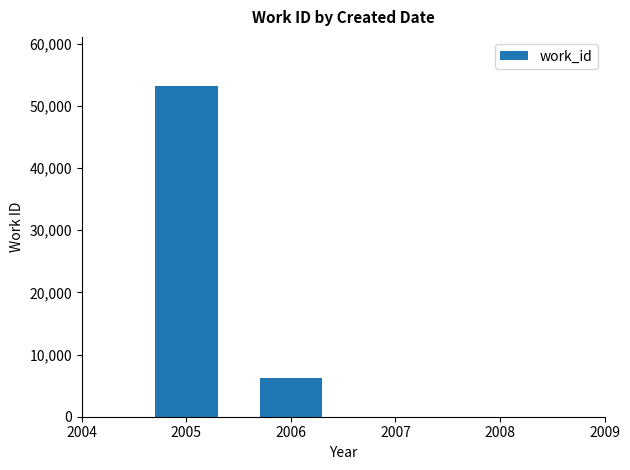

The chart shows a value of 53101 at 2005. True or false?

True